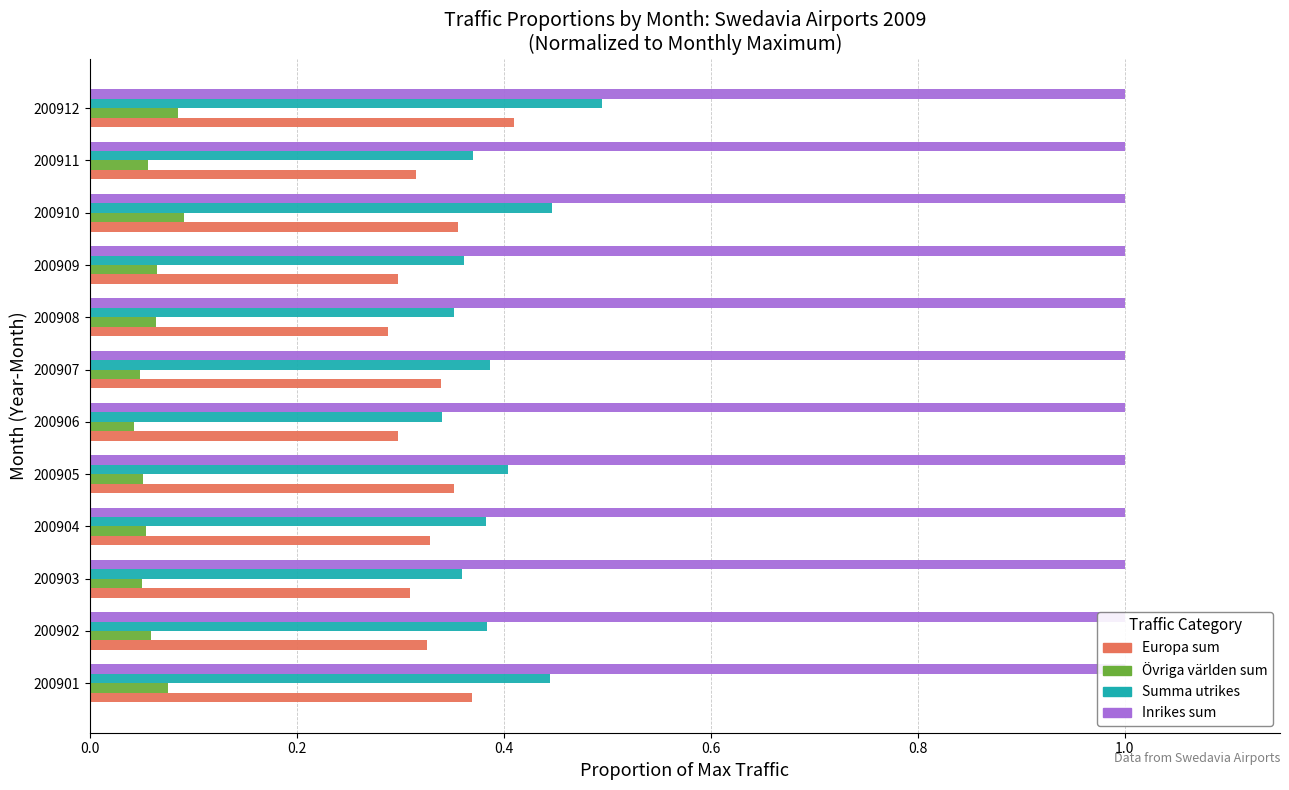

The value of Inrikes sum at 0.0 is 0.3. True or false?

False